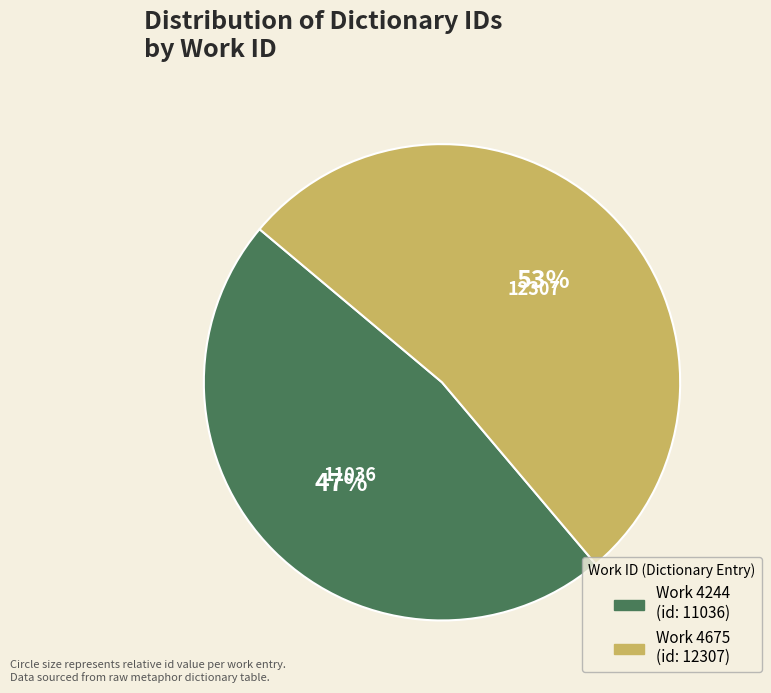

Does any single category account for the majority?

Yes